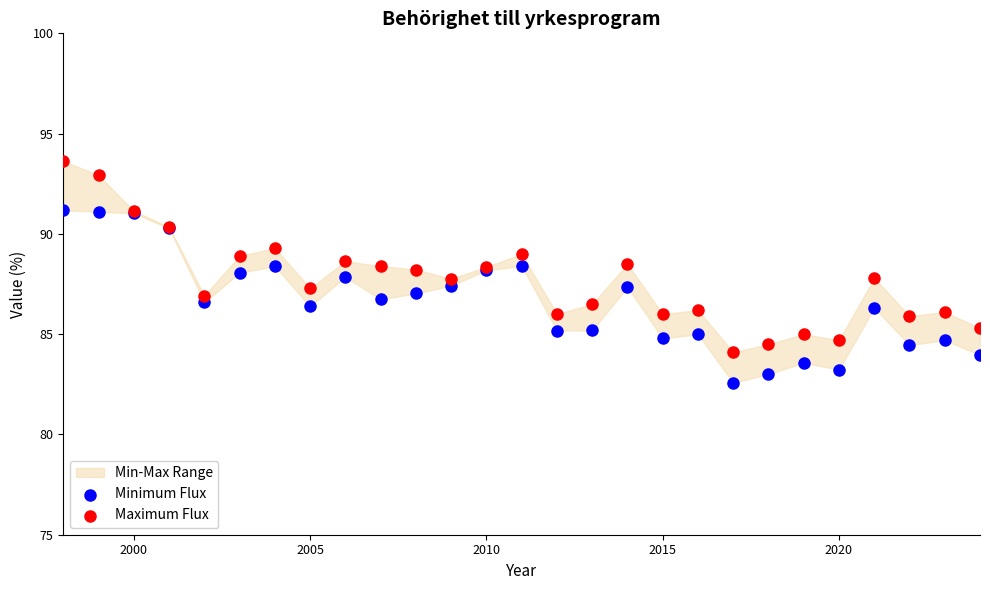

Which series reaches the minimum Y coordinate?

Minimum Flux